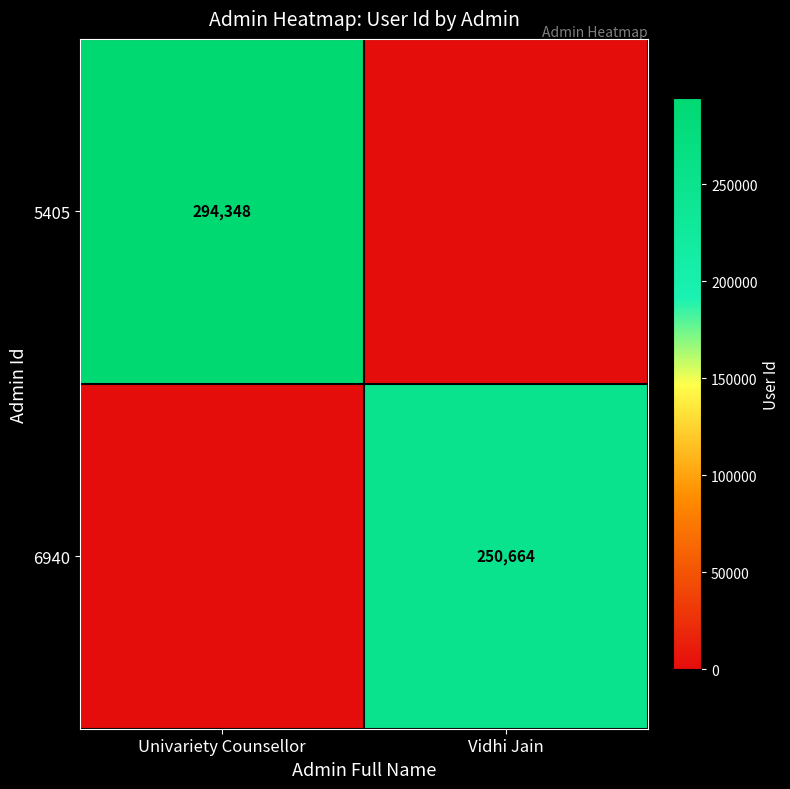

Is it true that 5405 equals 135588 at Univariety Counsellor?

False